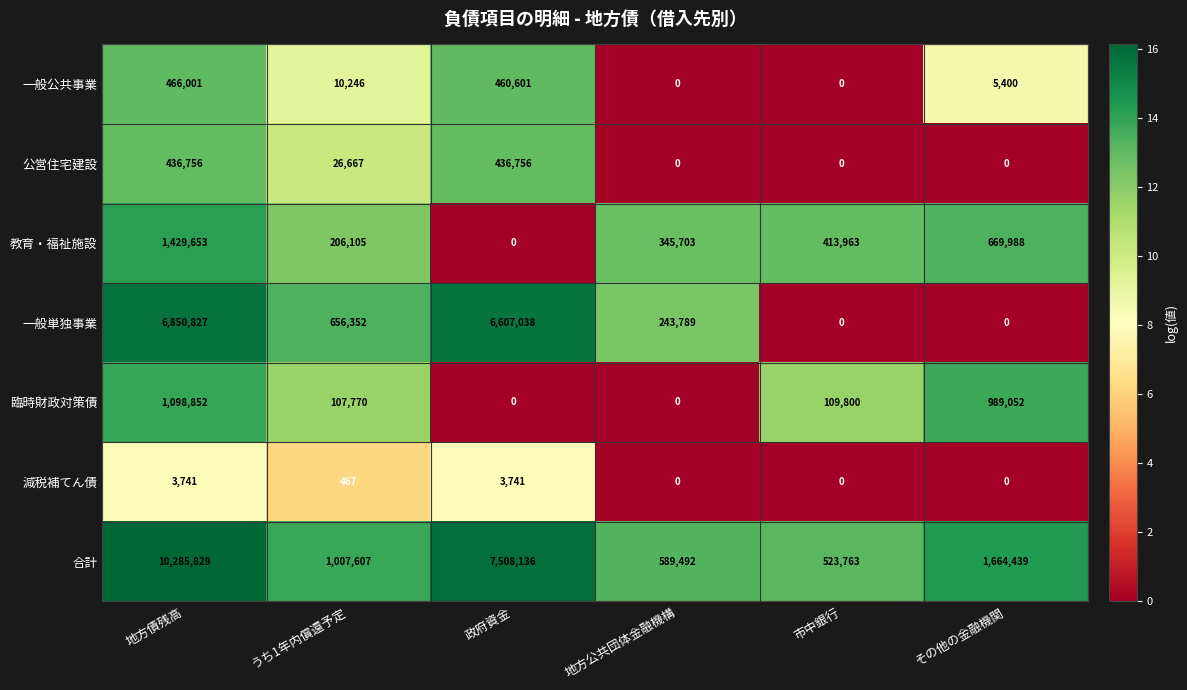

Which series has the largest total across all categories?

合計